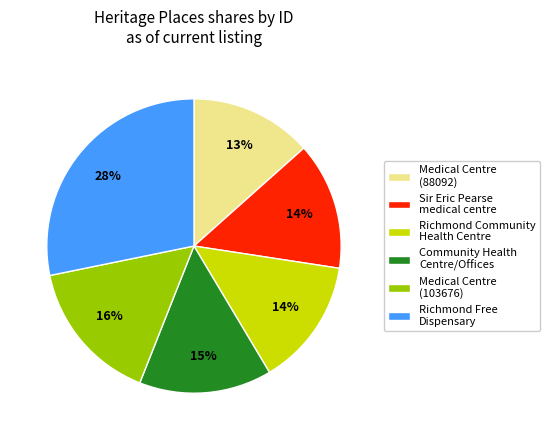

How many segments does this pie chart have?

6